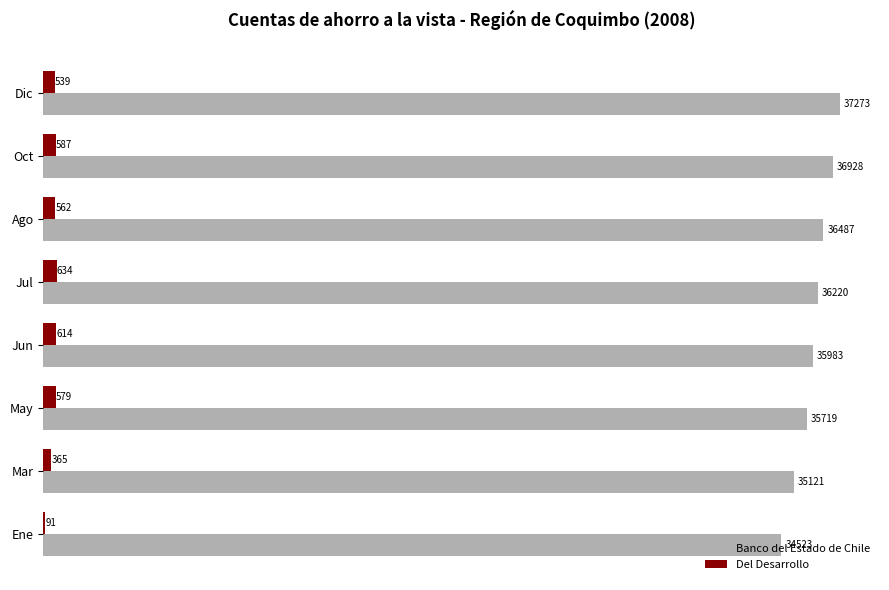

What is the sum of the Banco del Estado de Chile values at Jul and Jun?

72203